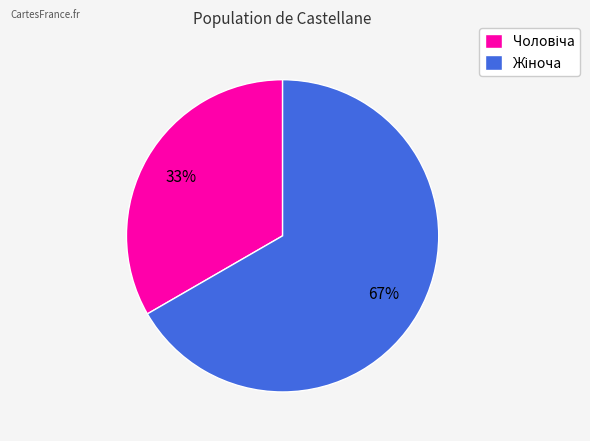

To the nearest percent, what is the average slice percentage?

50%